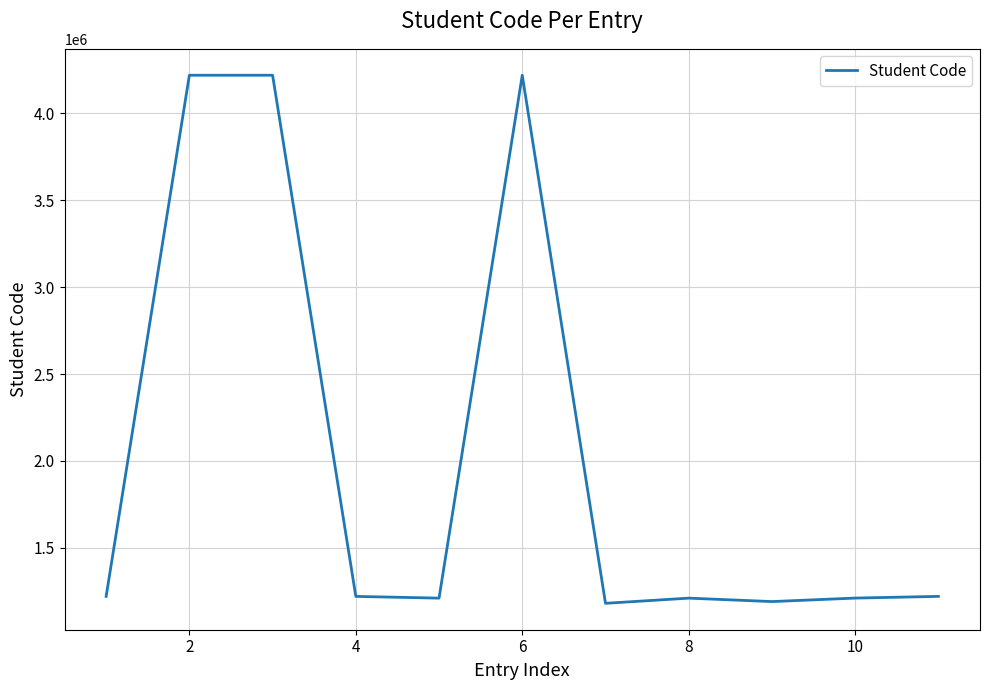

What is the difference between the maximum and minimum values?

3039930